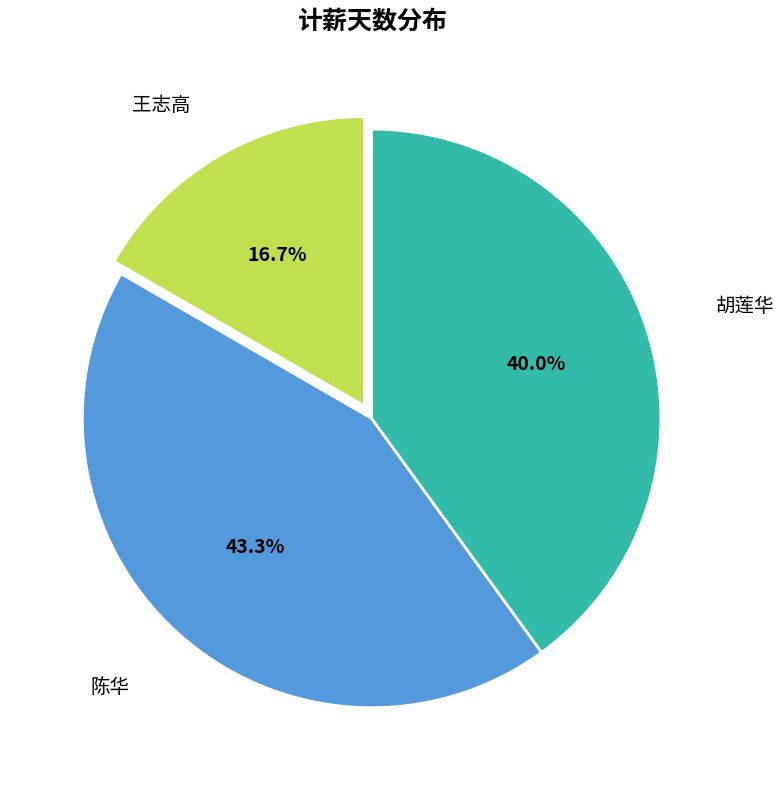

Does any single category account for the majority?

No